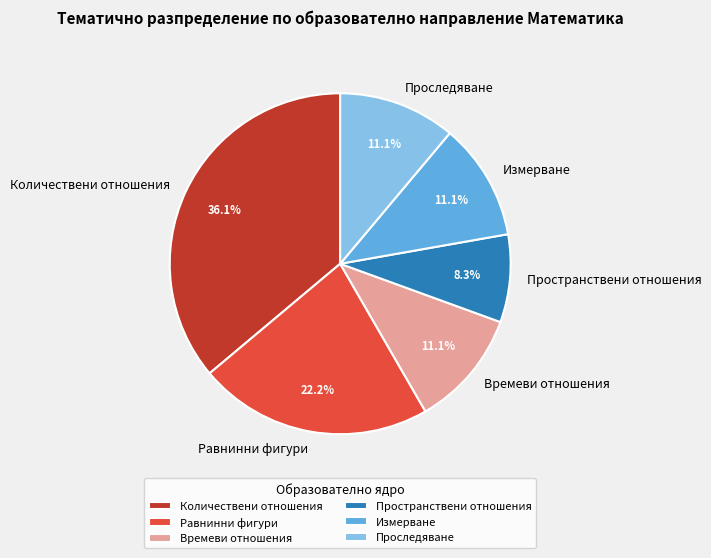

Is Времеви отношения the majority of the pie?

No